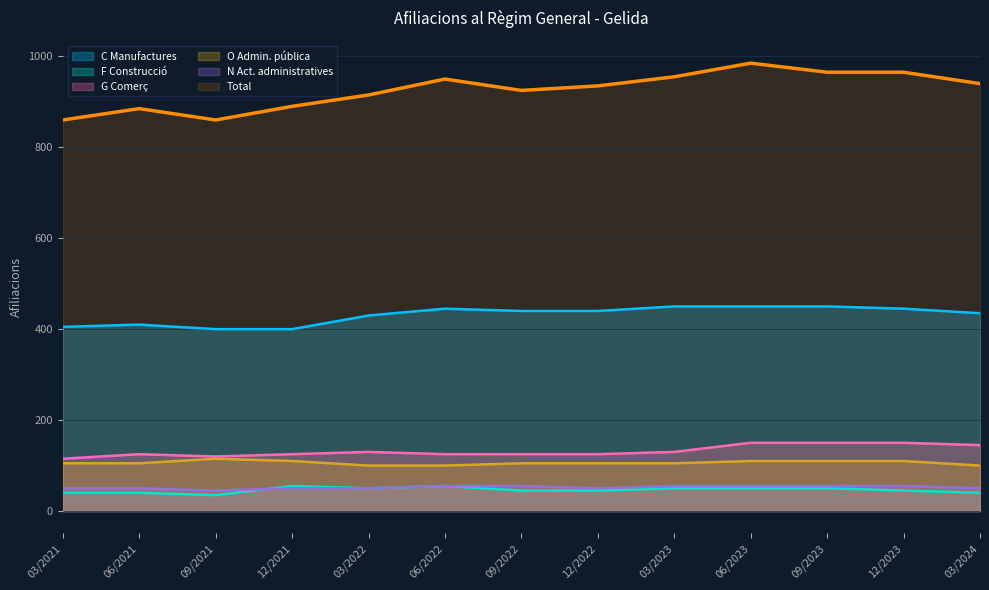

What is the maximum value shown in the chart?

985